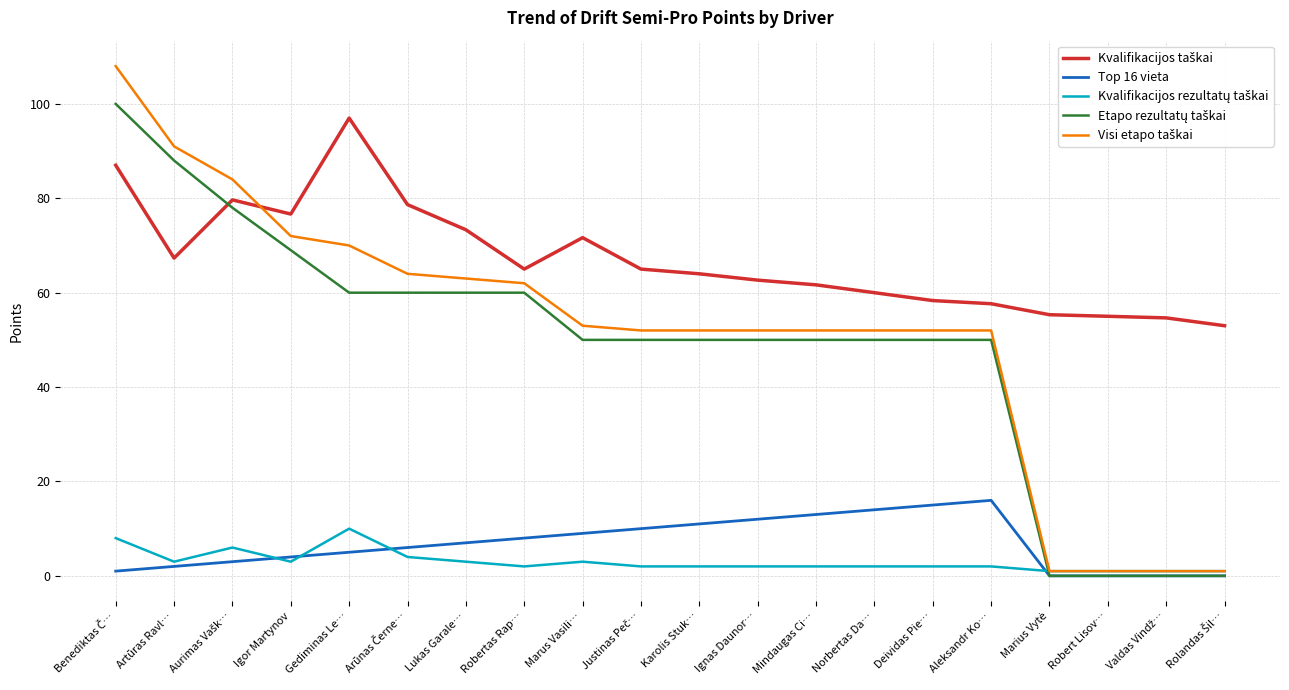

What is the difference between the highest and lowest values at Marus Vasili…?

68.7